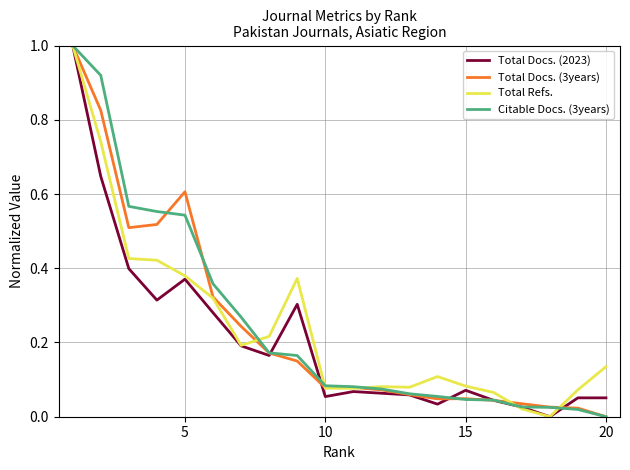

What is the greatest value displayed?

1.0